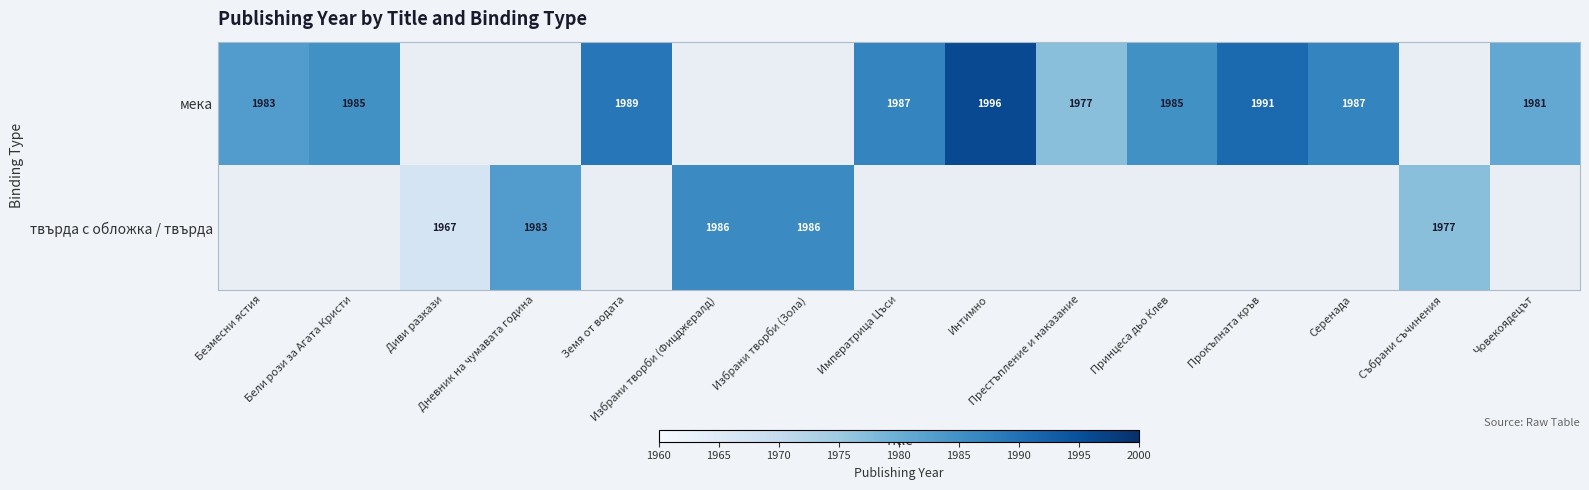

Which series has the largest range (max minus min)?

мека